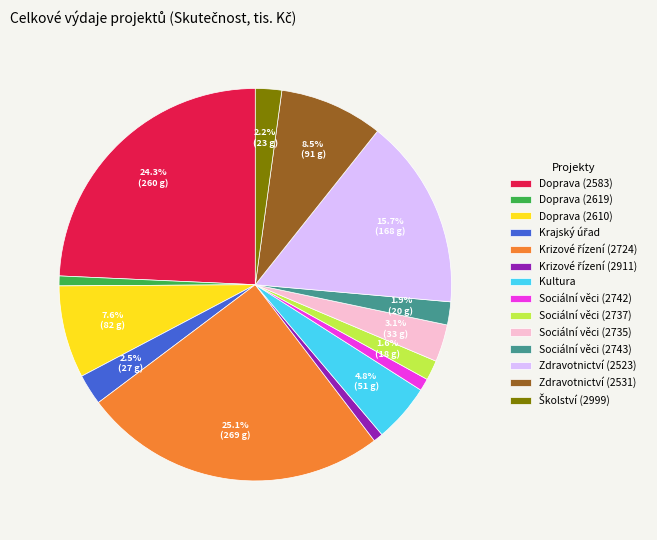

Between Doprava (2619) and Sociální věci (2737), which is larger?

Sociální věci (2737)